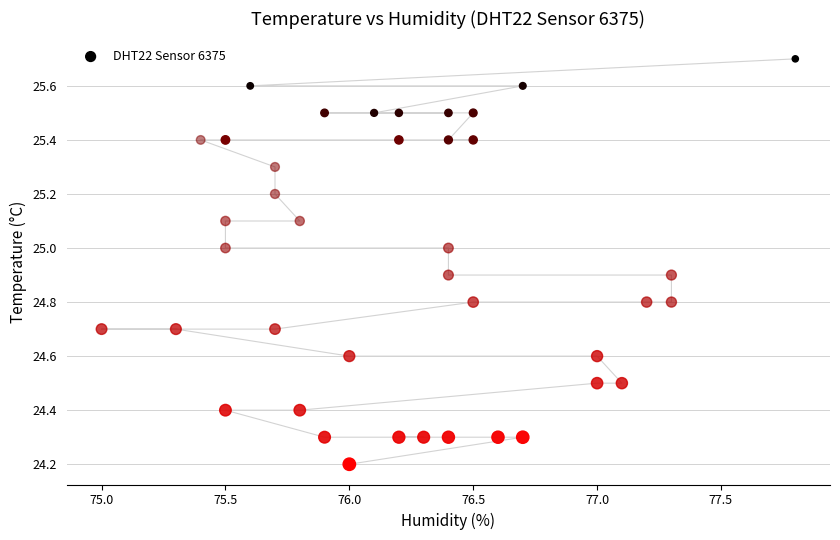

What is the range of X values (max minus min)?

2.8